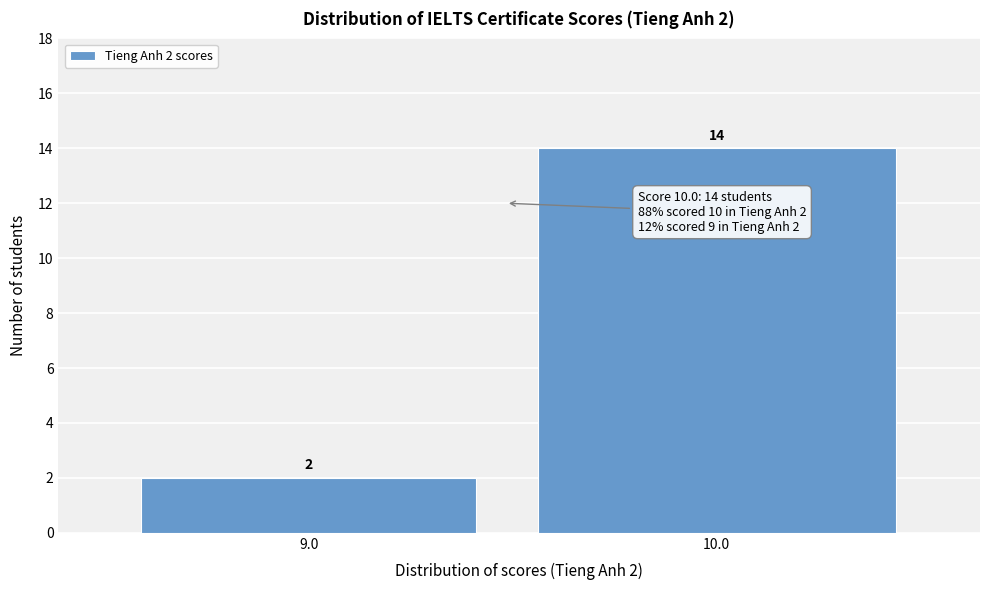

Reading left to right, transcribe all the data shown in this chart.

9.0=2	10.0=14